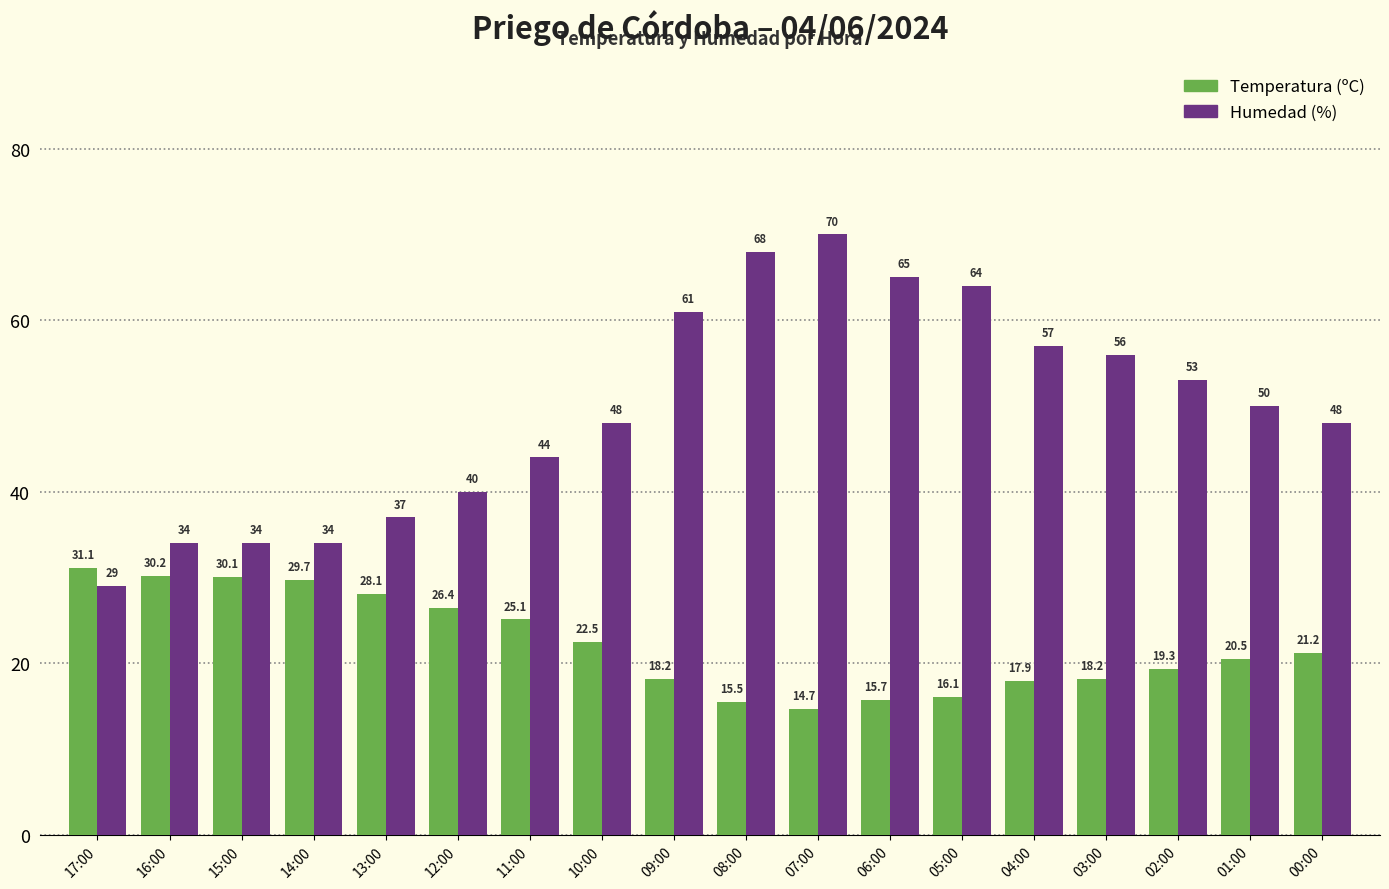

Reading left to right, list all the values displayed in this chart.

Temperatura (ºC): 17:00=31.1	16:00=30.2	15:00=30.1	14:00=29.7	13:00=28.1	12:00=26.4	11:00=25.1	10:00=22.5	09:00=18.2	08:00=15.5	07:00=14.7	06:00=15.7	05:00=16.1	04:00=17.9	03:00=18.2	02:00=19.3	01:00=20.5	00:00=21.2
Humedad (%): 17:00=29.0	16:00=34.0	15:00=34.0	14:00=34.0	13:00=37.0	12:00=40.0	11:00=44.0	10:00=48.0	09:00=61.0	08:00=68.0	07:00=70.0	06:00=65.0	05:00=64.0	04:00=57.0	03:00=56.0	02:00=53.0	01:00=50.0	00:00=48.0